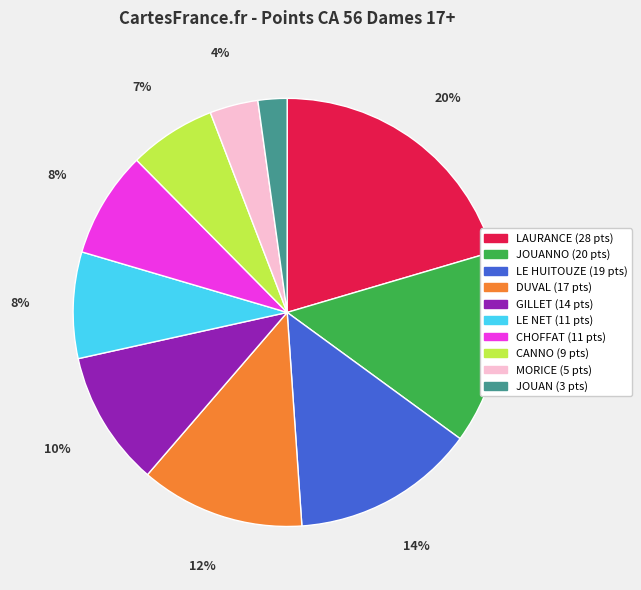

Does any single category account for the majority?

No